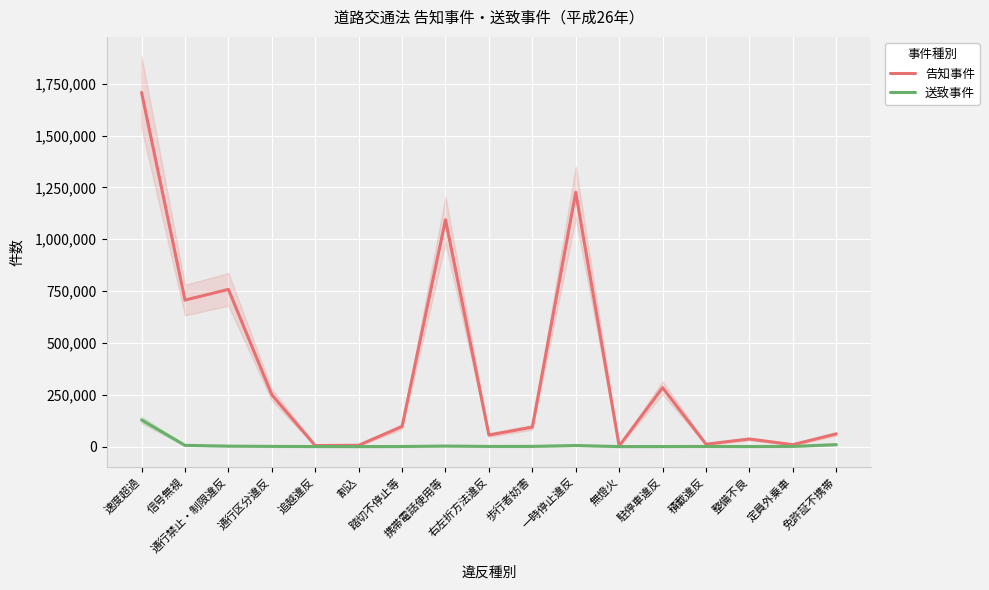

At which label does 送致事件 reach its peak?

速度超過